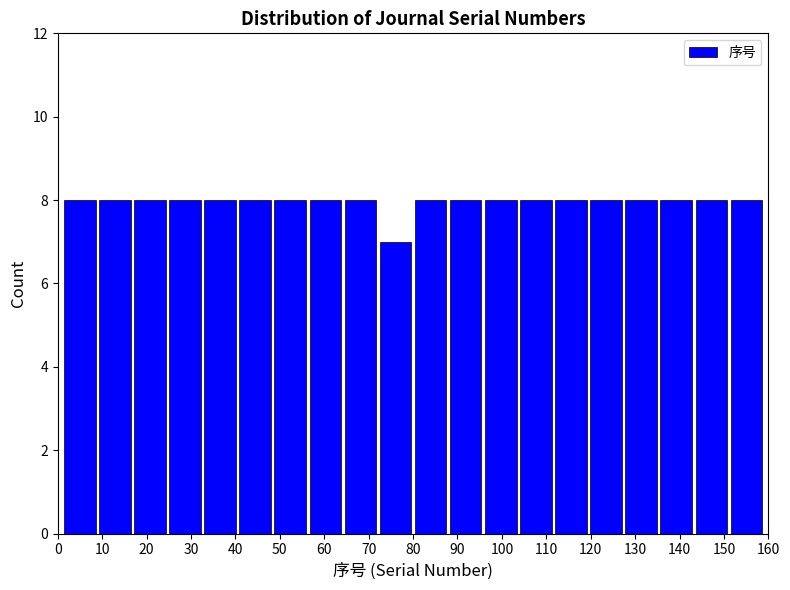

How tall is the bar that spans 32.6 to 40.5 on the x-axis? Neither the bar edges nor the heights are printed on the chart, so give them approximately, as read against the axes.

8